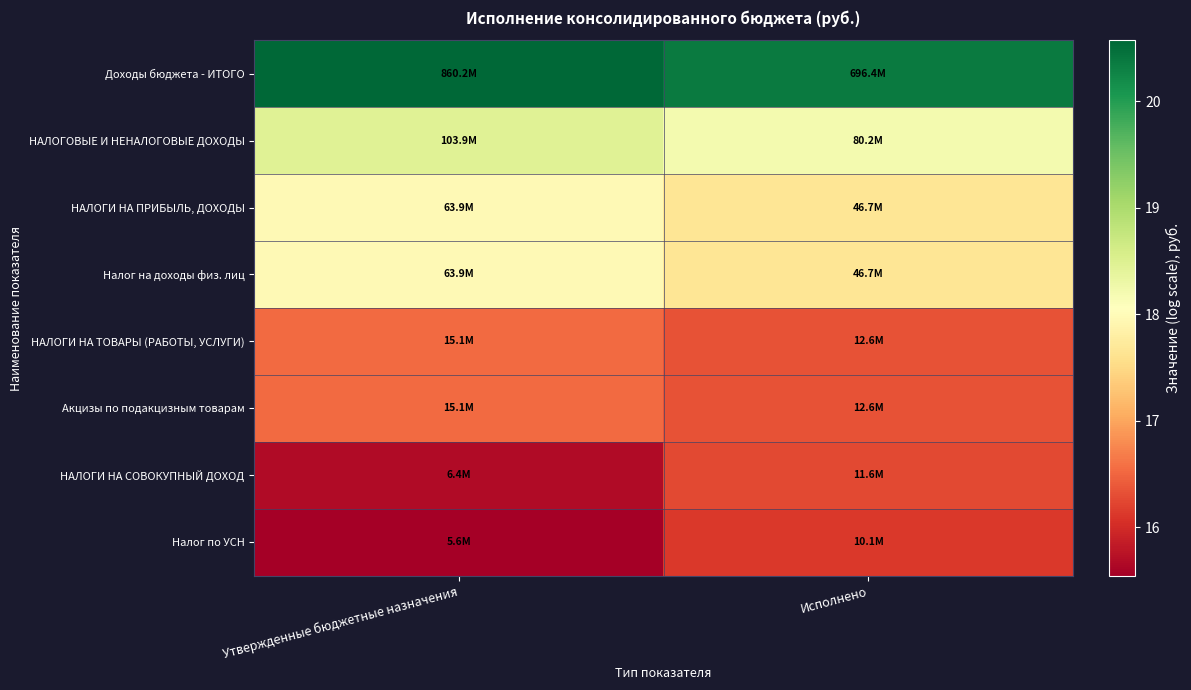

Reading left to right, extract all data points from this chart.

Доходы бюджета - ИТОГО: Утвержденные бюджетные назначения=20.6	Исполнено=20.4
НАЛОГОВЫЕ И НЕНАЛОГОВЫЕ ДОХОДЫ: Утвержденные бюджетные назначения=18.5	Исполнено=18.2
НАЛОГИ НА ПРИБЫЛЬ, ДОХОДЫ: Утвержденные бюджетные назначения=18.0	Исполнено=17.7
Налог на доходы физ. лиц: Утвержденные бюджетные назначения=18.0	Исполнено=17.7
НАЛОГИ НА ТОВАРЫ (РАБОТЫ, УСЛУГИ): Утвержденные бюджетные назначения=16.5	Исполнено=16.3
Акцизы по подакцизным товарам: Утвержденные бюджетные назначения=16.5	Исполнено=16.3
НАЛОГИ НА СОВОКУПНЫЙ ДОХОД: Утвержденные бюджетные назначения=15.7	Исполнено=16.3
Налог по УСН: Утвержденные бюджетные назначения=15.5	Исполнено=16.1